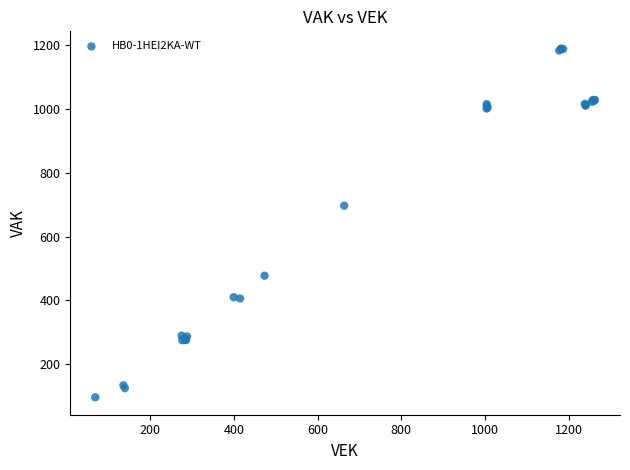

What Y value in the scatter plot is closest to 642?

697.0